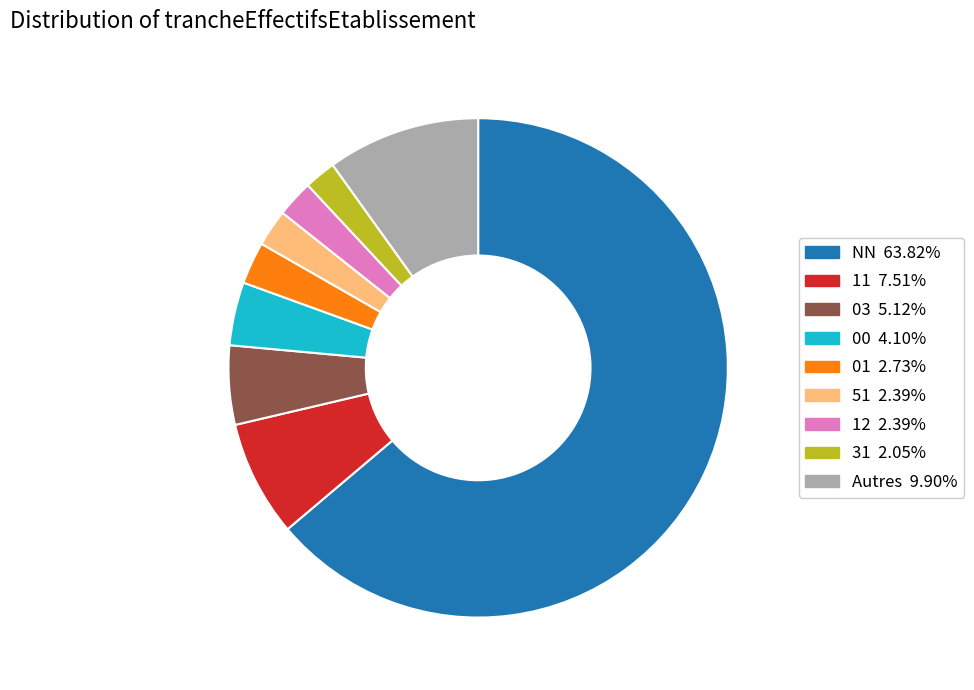

Is there a majority slice in this chart?

Yes